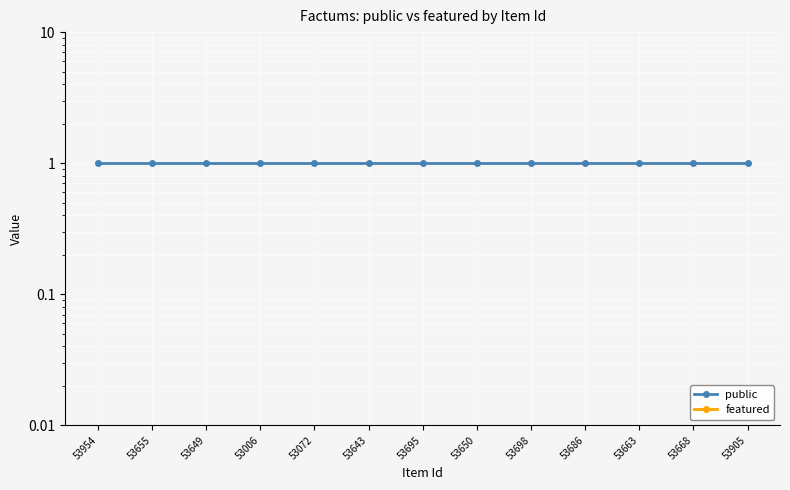

Reading left to right, what are all the values shown in this chart?

public: 1	1	1	1	1	1	1	1	1	1	1	1	1
featured: 0	0	0	0	0	0	0	0	0	0	0	0	0